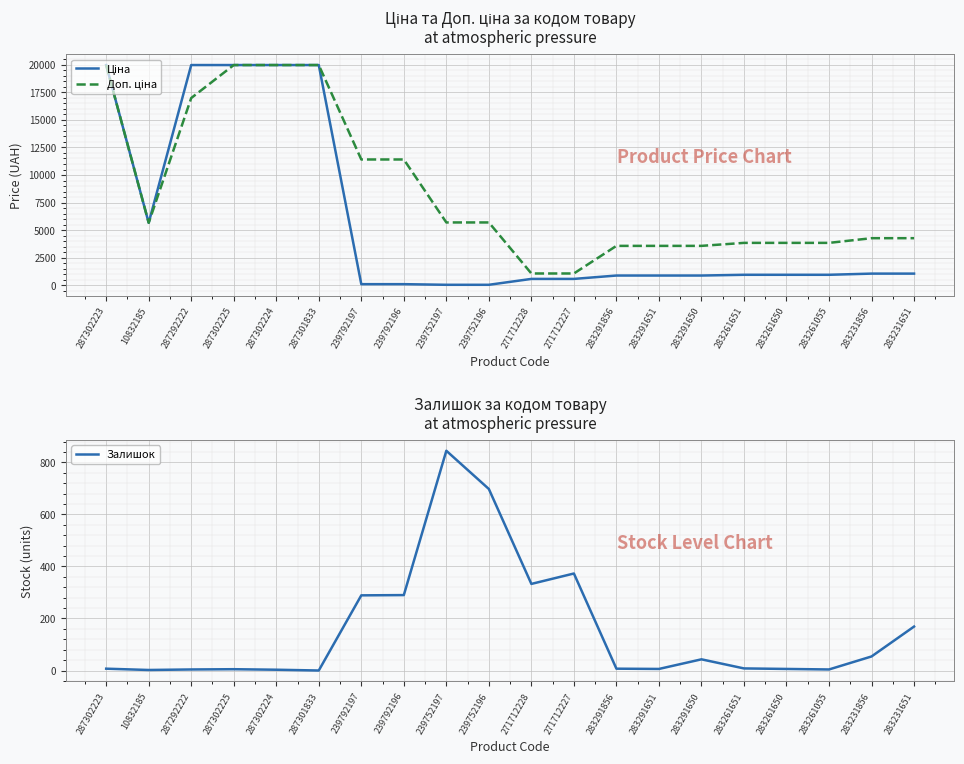

True or false: Ціна and Доп. ціна cross at least once.

False